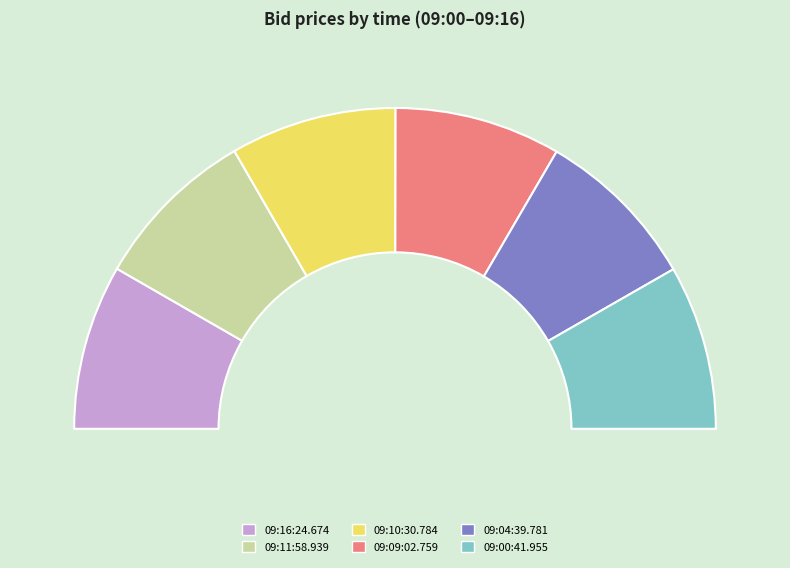

Which slice is the largest?

09:10:30.784